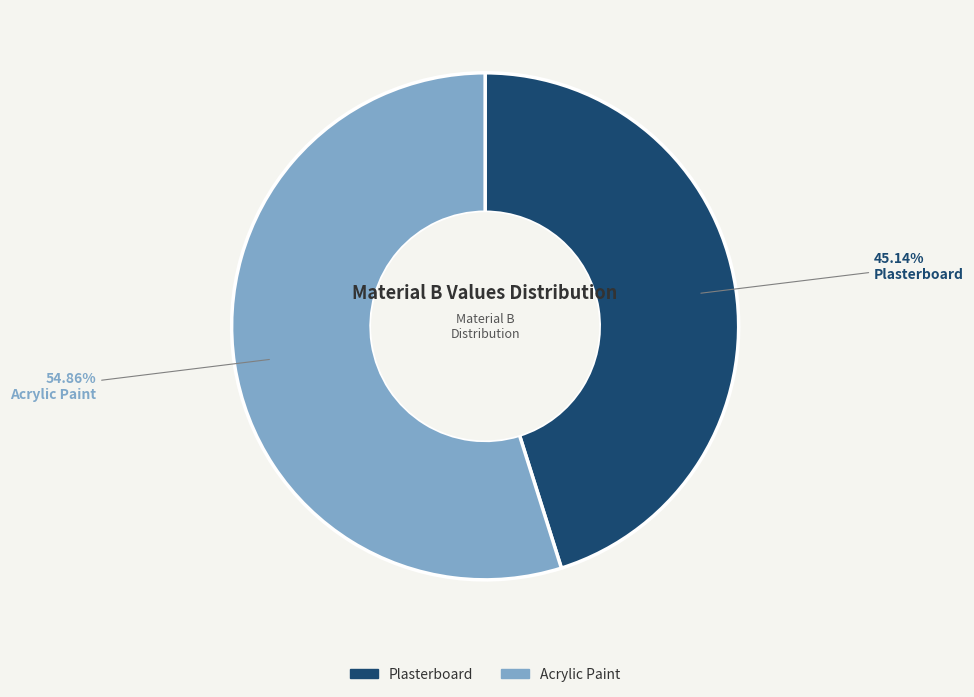

Does any single category account for the majority?

Yes